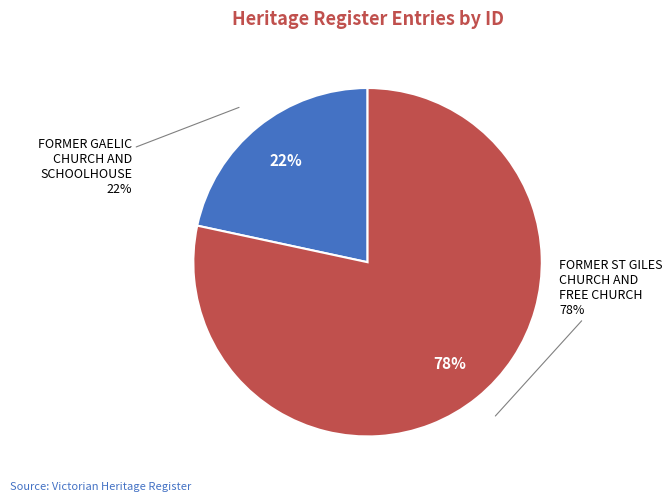

Which category accounts for the majority?

FORMER ST GILES CHURCH AND FREE CHURCH